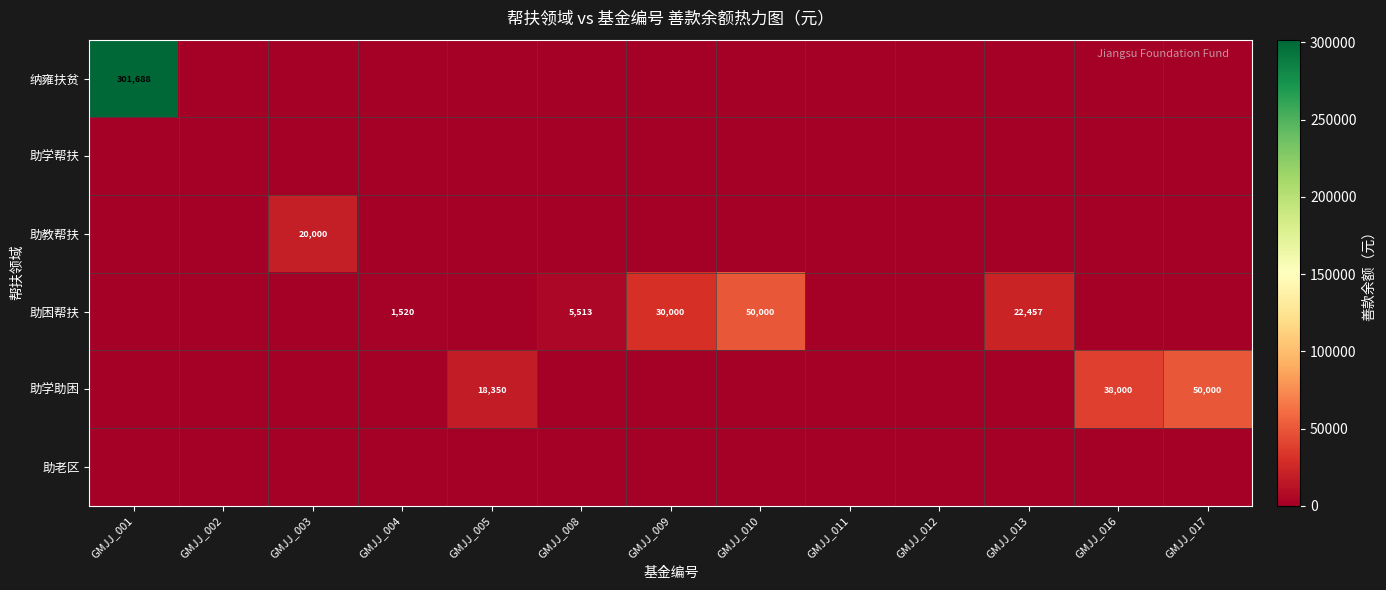

At which category is the sum across all series the highest?

GMJJ_001